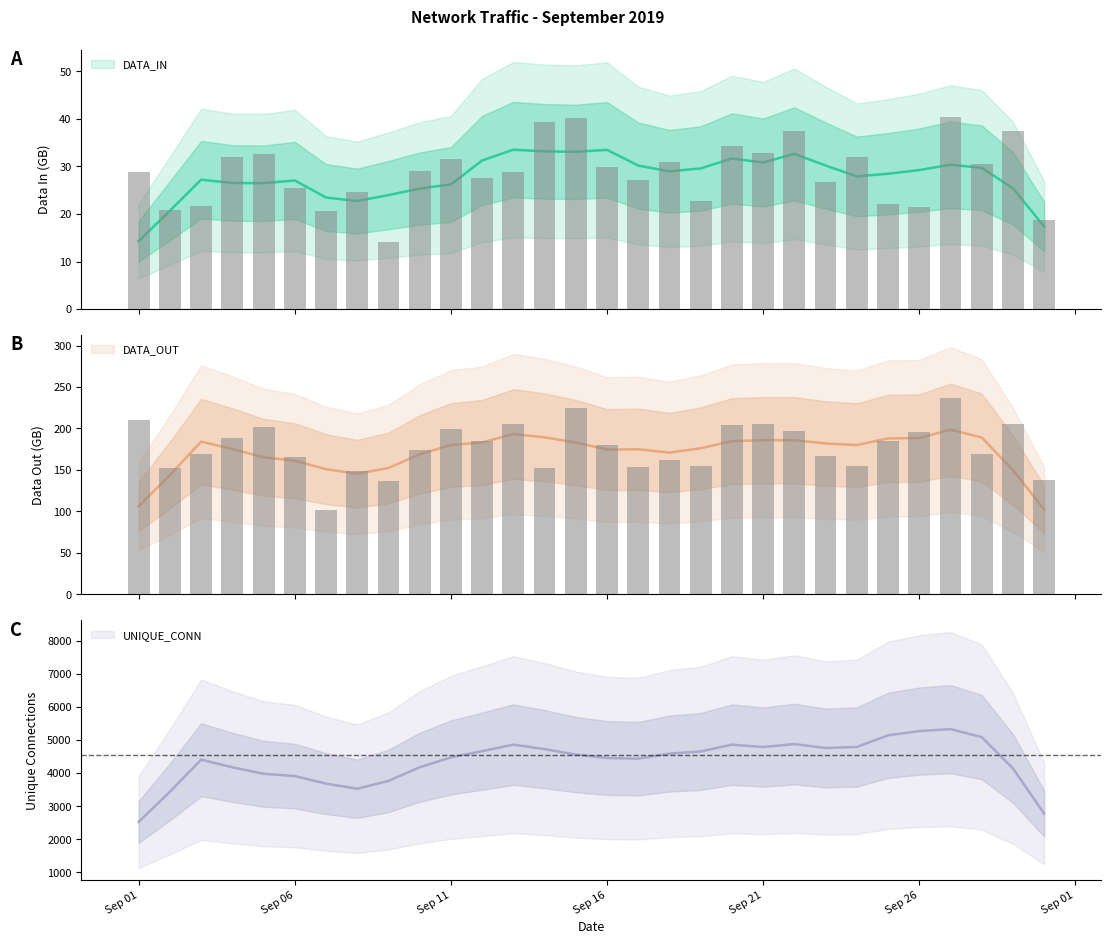

What is the sum of all DATA_OUT values?

5324.5